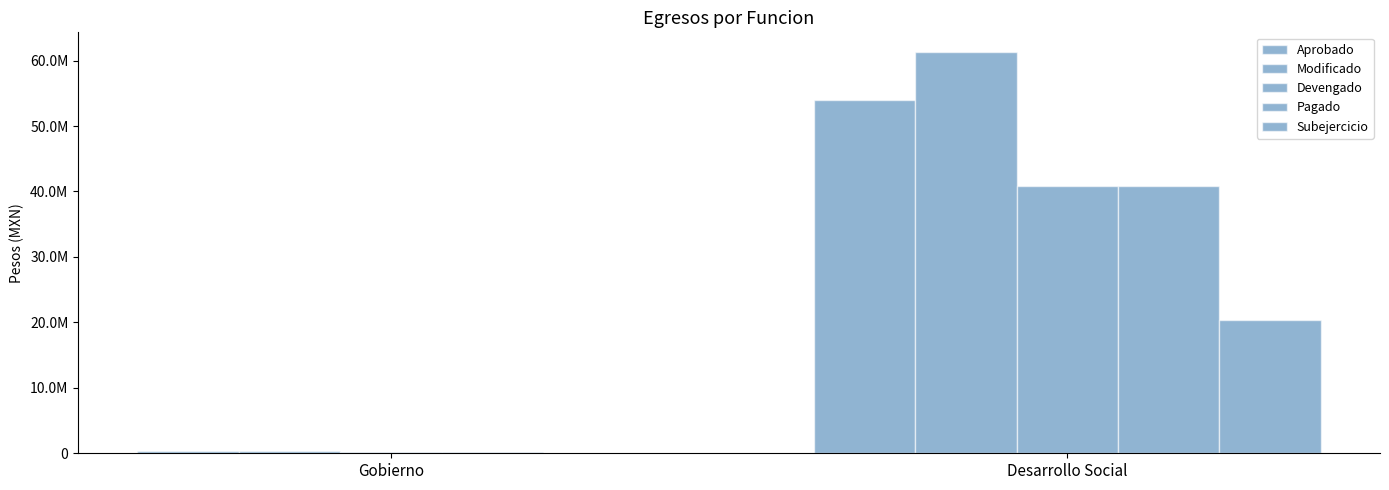

What is the minimum value shown in the chart?

75257.7